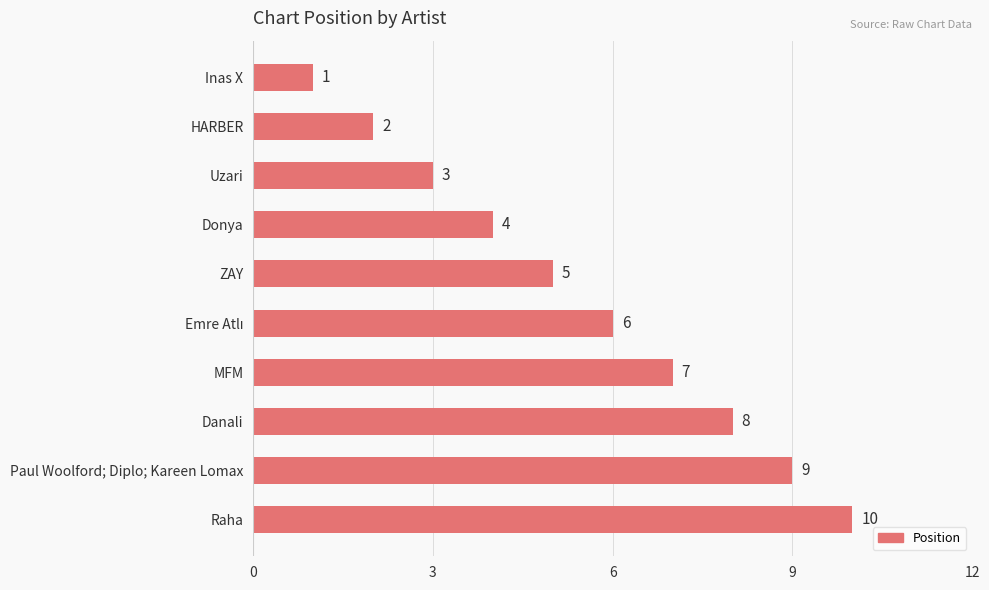

How many values are between 3 and 8?

6